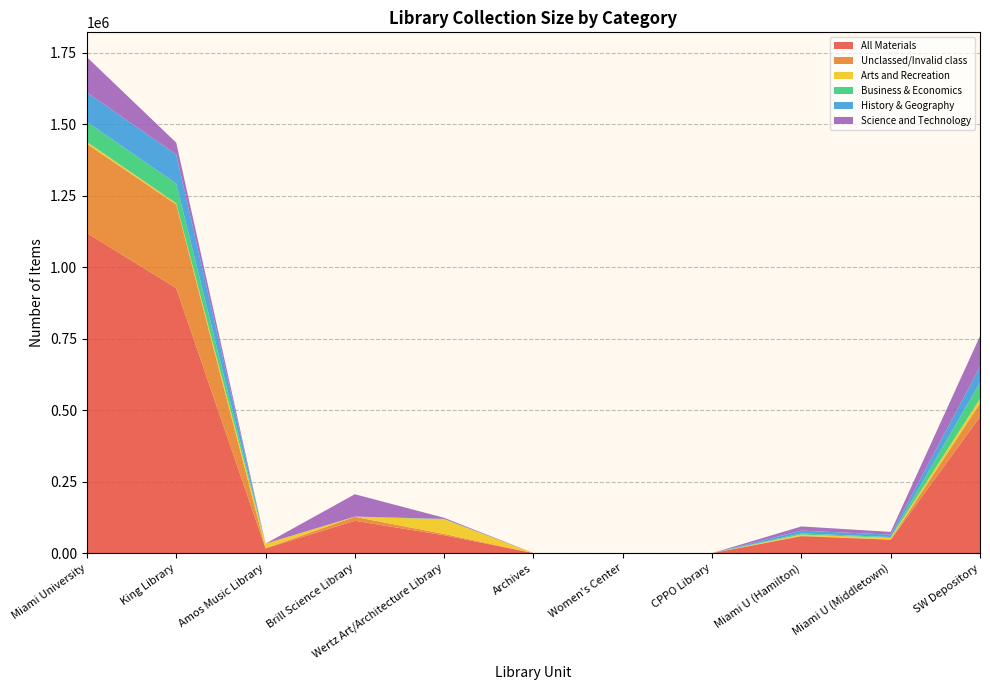

Reading left to right, what are all the values shown in this chart?

All Materials: 1119688	926856	16677	113112	62608	282	150	3	59290	47071	476548
Unclassed/Invalid class: 311972	292935	600	13847	4524	60	6	0	1608	996	47142
Arts and Recreation: 6862	3863	15822	459	51379	0	0	0	4012	5609	16083
Business & Economics: 69604	69127	30	122	1374	0	0	0	4139	2560	56881
History & Geography: 103417	101552	92	445	0	0	0	0	9820	8584	55234
Science and Technology: 123438	41561	0	78095	3753	170	72	0	14602	9484	107280